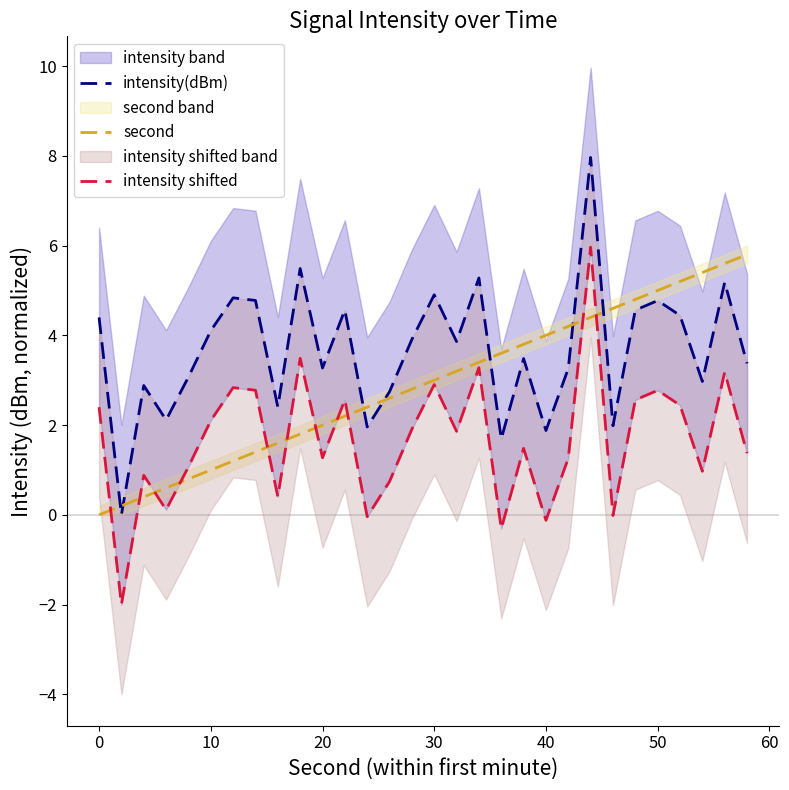

Rank the series by their maximum value, from highest to lowest.

intensity(dBm), intensity shifted, second